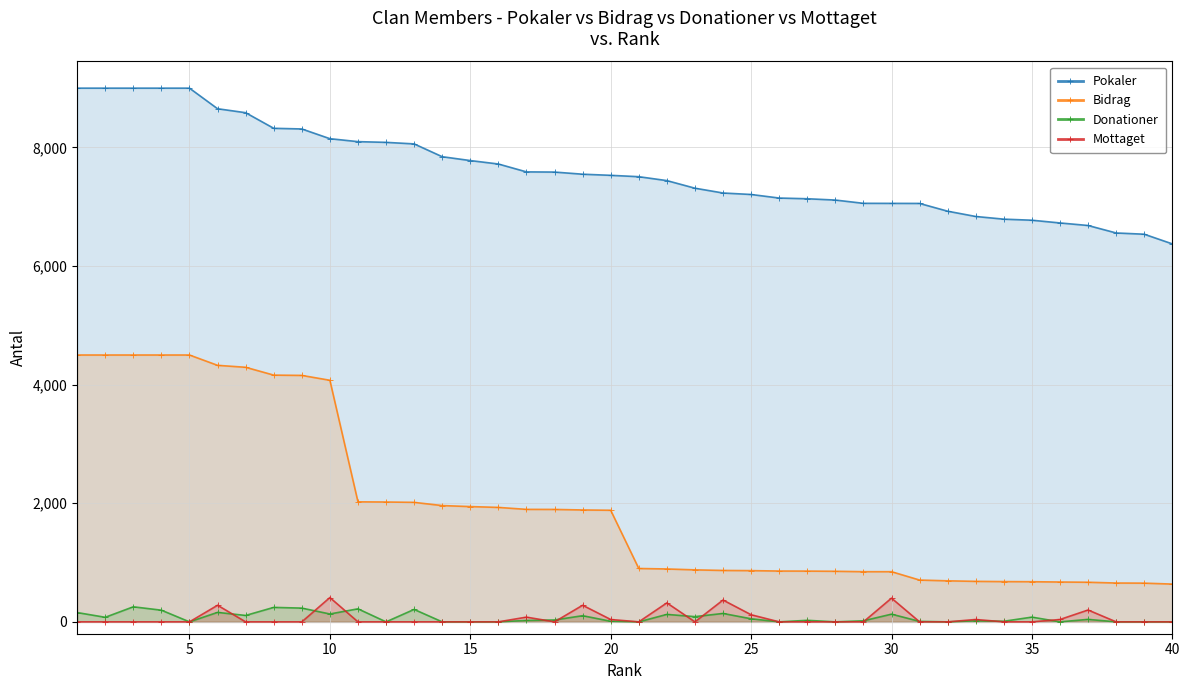

What is the highest value of the Donationer series?

254